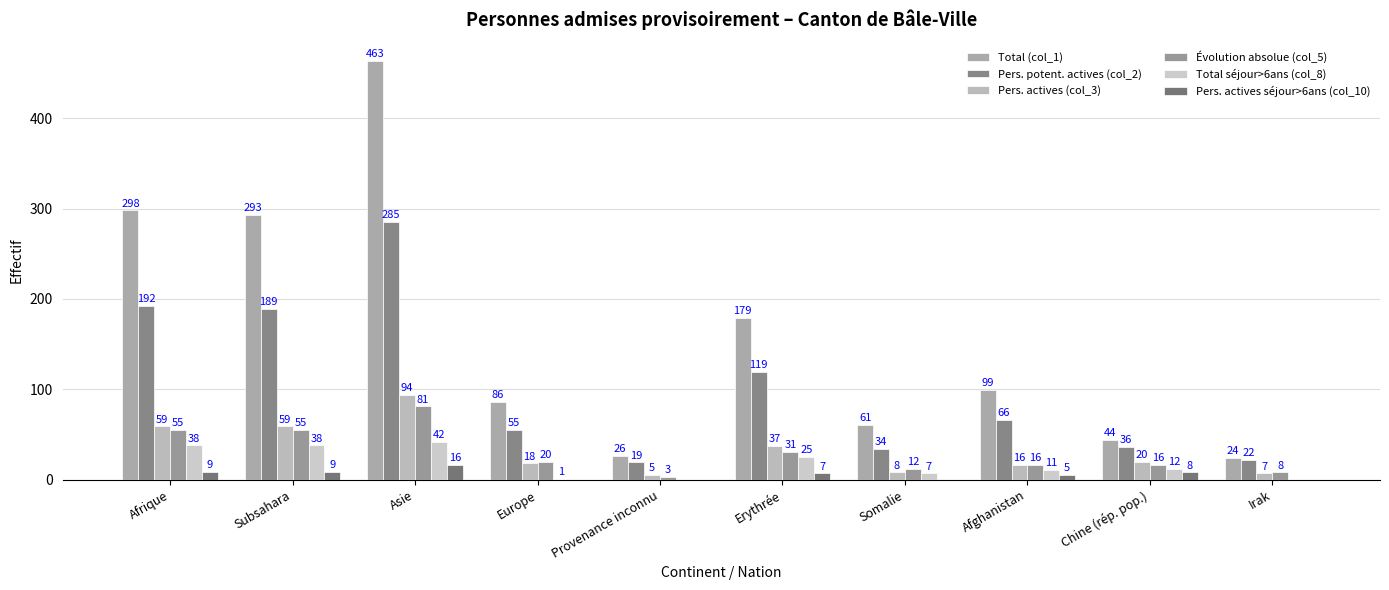

Reading left to right, what are all the values shown in this chart?

Total (col_1): Afrique=298	Subsahara=293	Asie=463	Europe=86	Provenance inconnu=26	Erythrée=179	Somalie=61	Afghanistan=99	Chine (rép. pop.)=44	Irak=24
Pers. potent. actives (col_2): Afrique=192	Subsahara=189	Asie=285	Europe=55	Provenance inconnu=19	Erythrée=119	Somalie=34	Afghanistan=66	Chine (rép. pop.)=36	Irak=22
Pers. actives (col_3): Afrique=59	Subsahara=59	Asie=94	Europe=18	Provenance inconnu=5	Erythrée=37	Somalie=8	Afghanistan=16	Chine (rép. pop.)=20	Irak=7
Évolution absolue (col_5): Afrique=55	Subsahara=55	Asie=81	Europe=20	Provenance inconnu=3	Erythrée=31	Somalie=12	Afghanistan=16	Chine (rép. pop.)=16	Irak=8
Total séjour>6ans (col_8): Afrique=38	Subsahara=38	Asie=42	Europe=1	Provenance inconnu=0	Erythrée=25	Somalie=7	Afghanistan=11	Chine (rép. pop.)=12	Irak=0
Pers. actives séjour>6ans (col_10): Afrique=9	Subsahara=9	Asie=16	Europe=0	Provenance inconnu=0	Erythrée=7	Somalie=0	Afghanistan=5	Chine (rép. pop.)=8	Irak=0